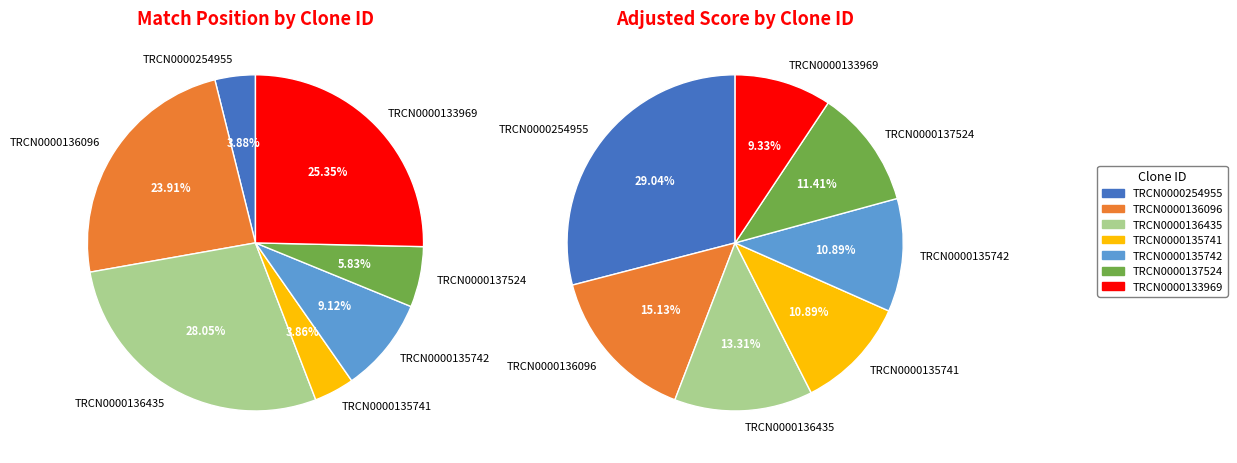

Is TRCN0000136435 the majority of the pie?

No